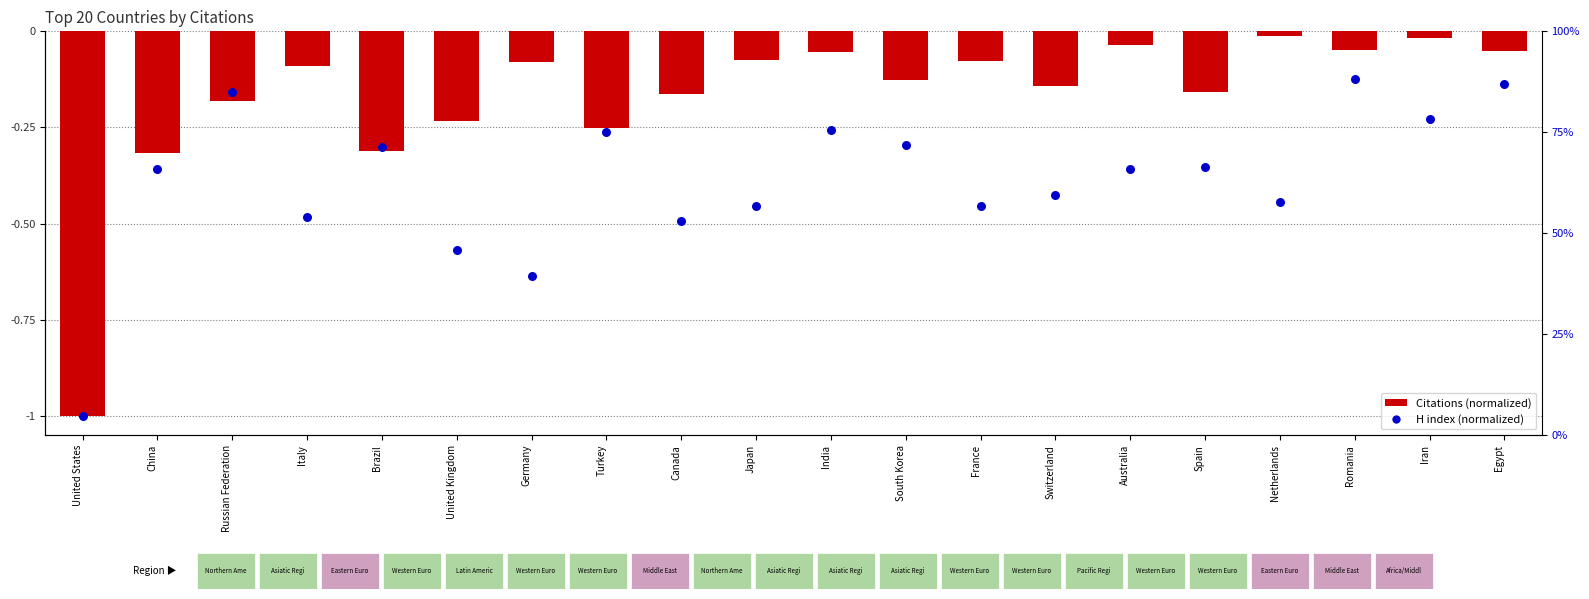

At which category is the sum across all series the highest?

Romania